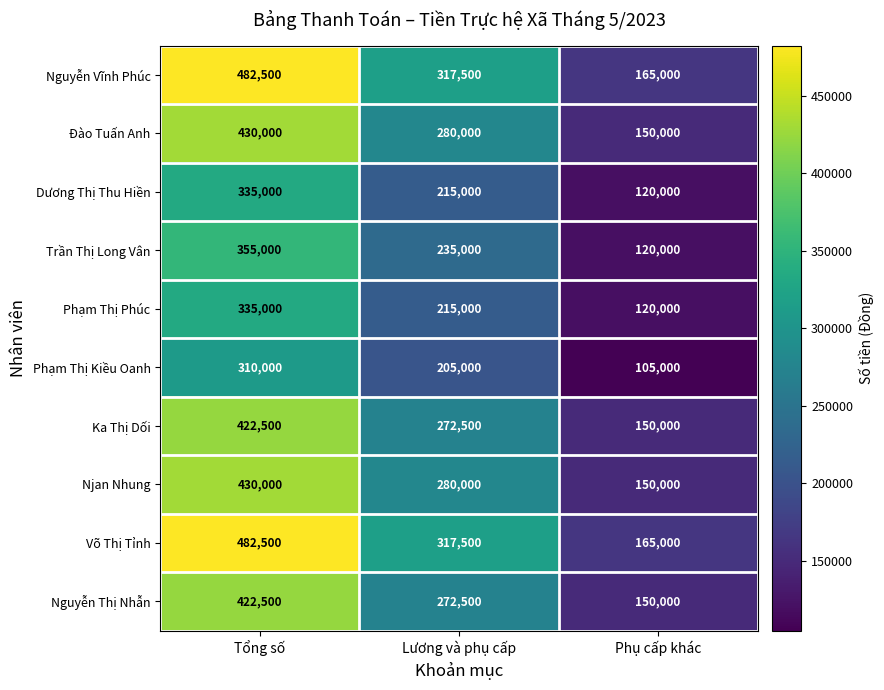

What is the maximum value shown in the chart?

482500